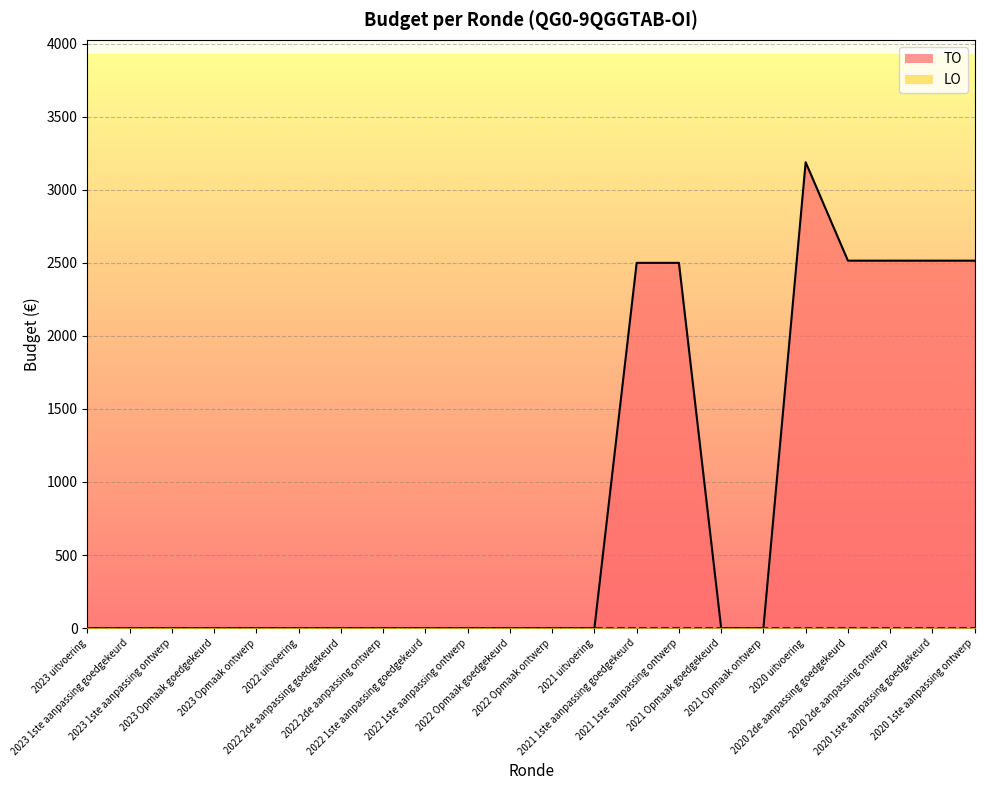

How many points are higher than both their immediate neighbors (excluding endpoints)?

1